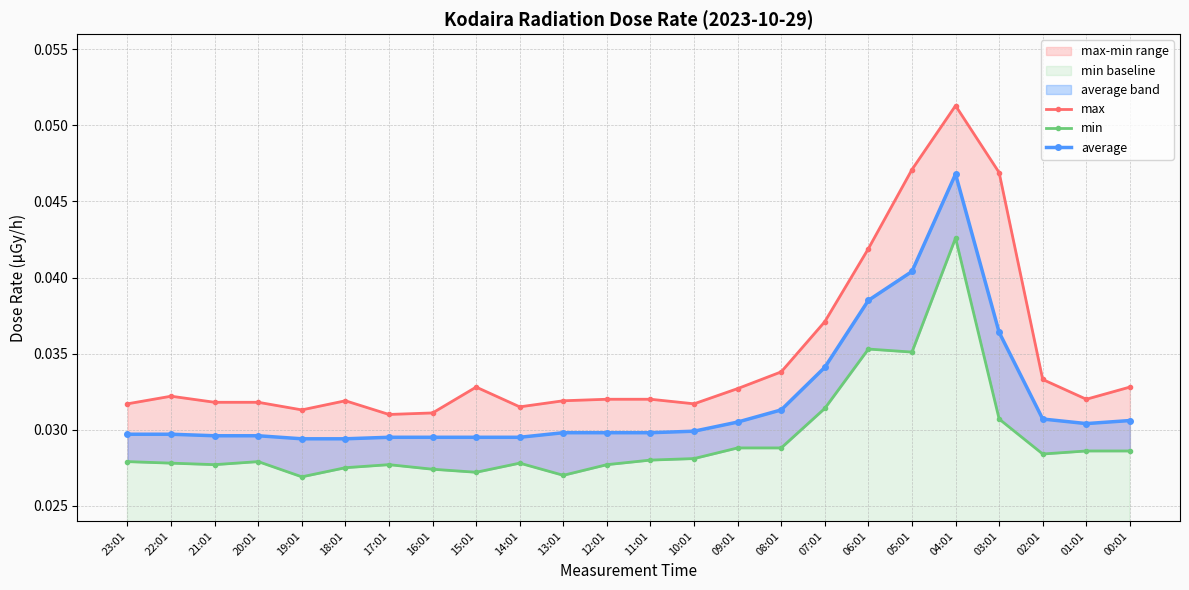

List the series in order of their overall mean, lowest first.

min, average, max